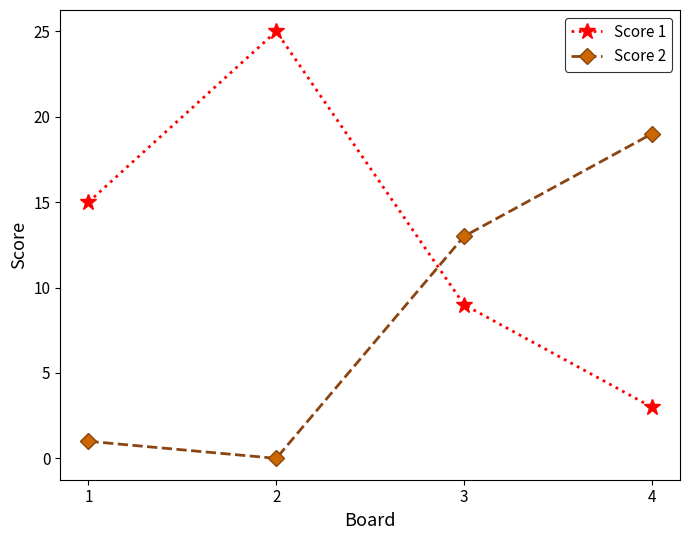

What is the difference between the second highest and second lowest values in the Score 1 series?

6